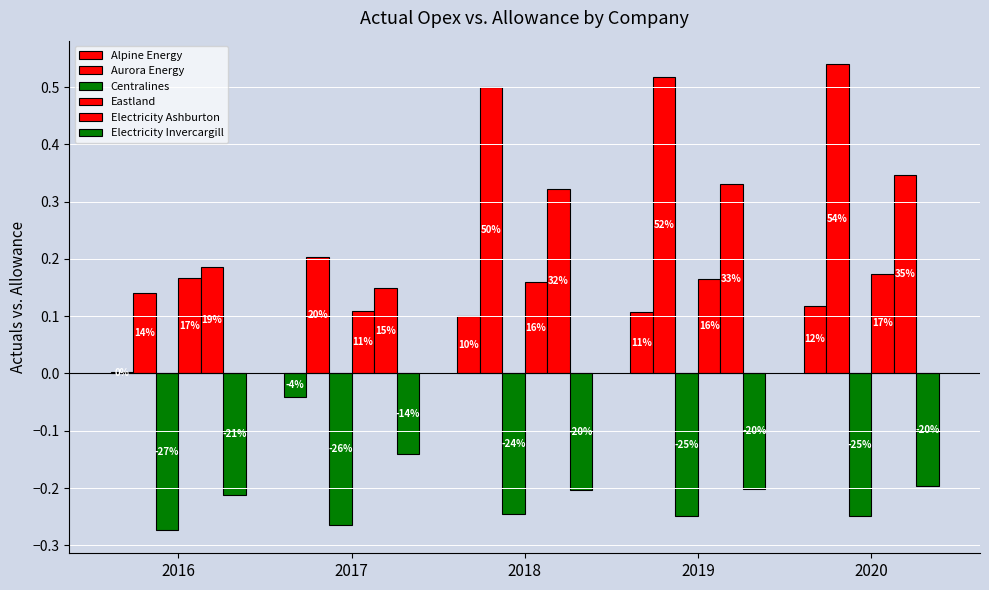

What is the value of the Aurora Energy bar at the 2nd from the left?

0.2